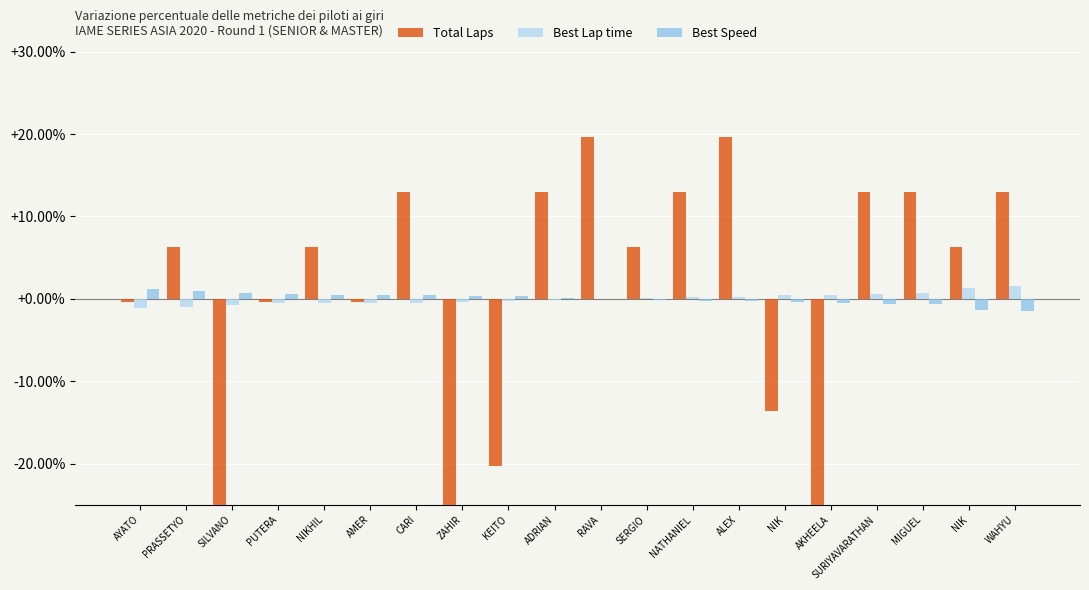

Where does the Best Speed series first go above 0?

AYATO